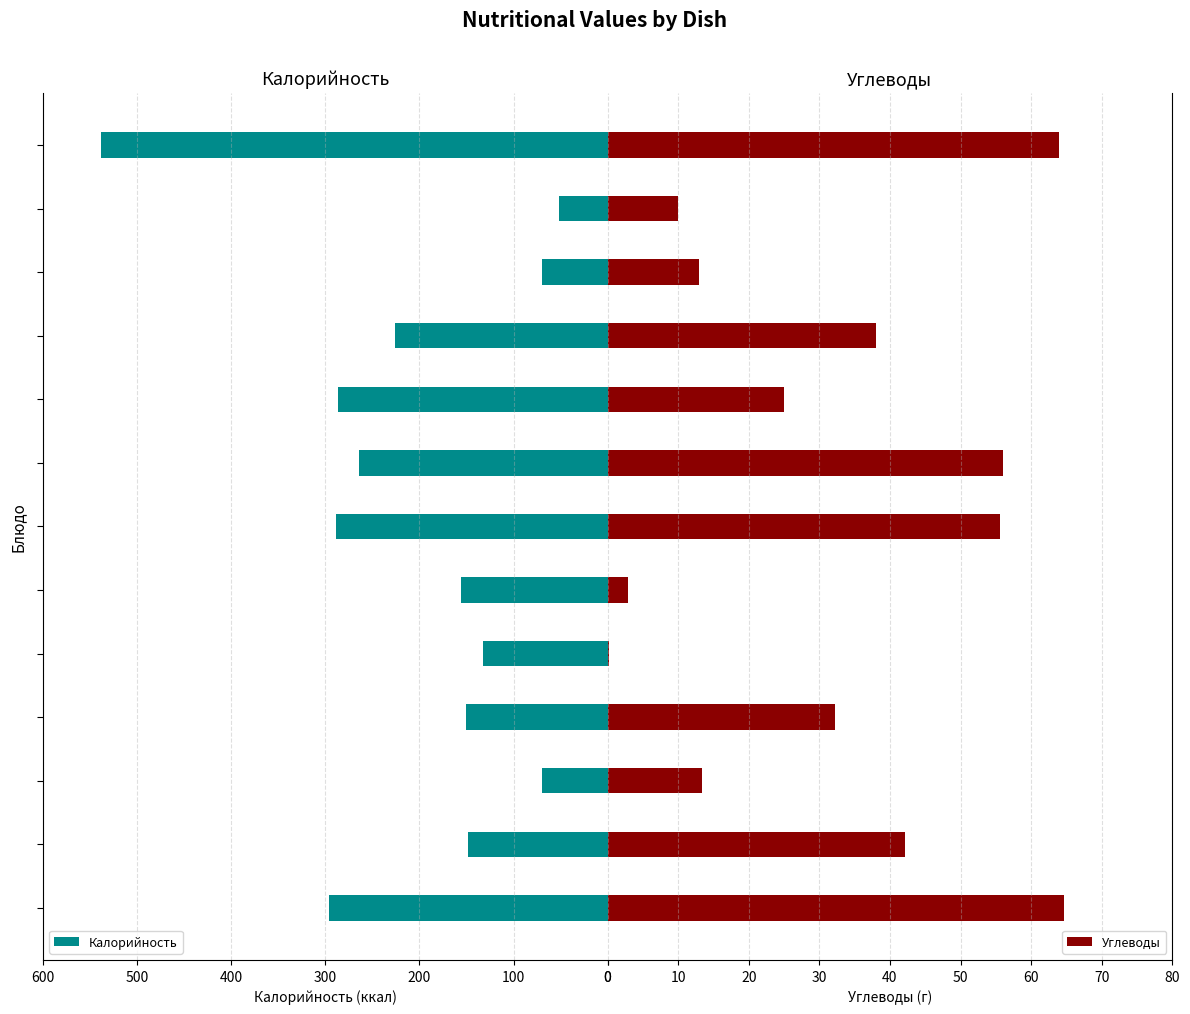

What is the difference between the maximum and second lowest values in the Калорийность series?

468.1